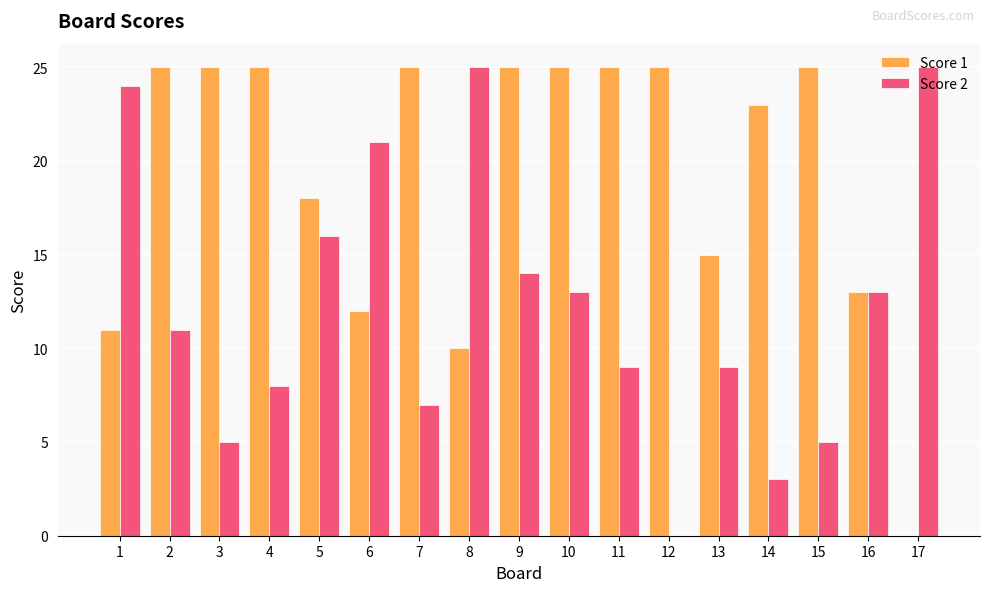

What is the maximum value for Score 2?

25